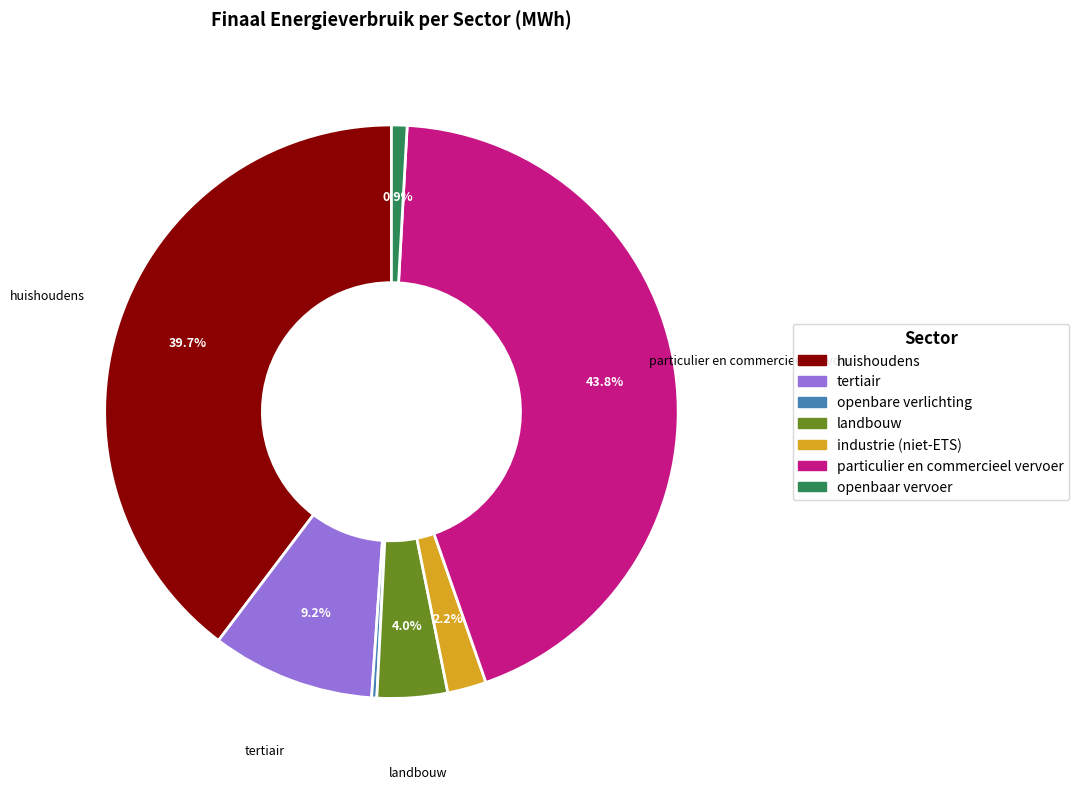

Is the sum of landbouw and openbare verlichting greater than half?

No